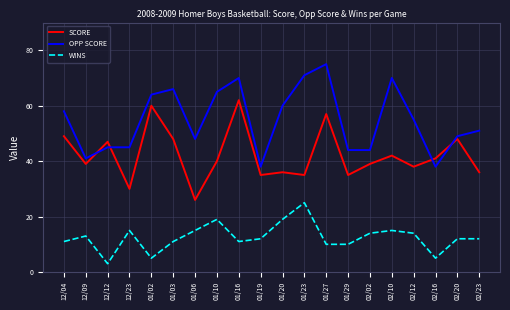

Between 12/04 and 02/02, which series saw the biggest shift?

OPP SCORE